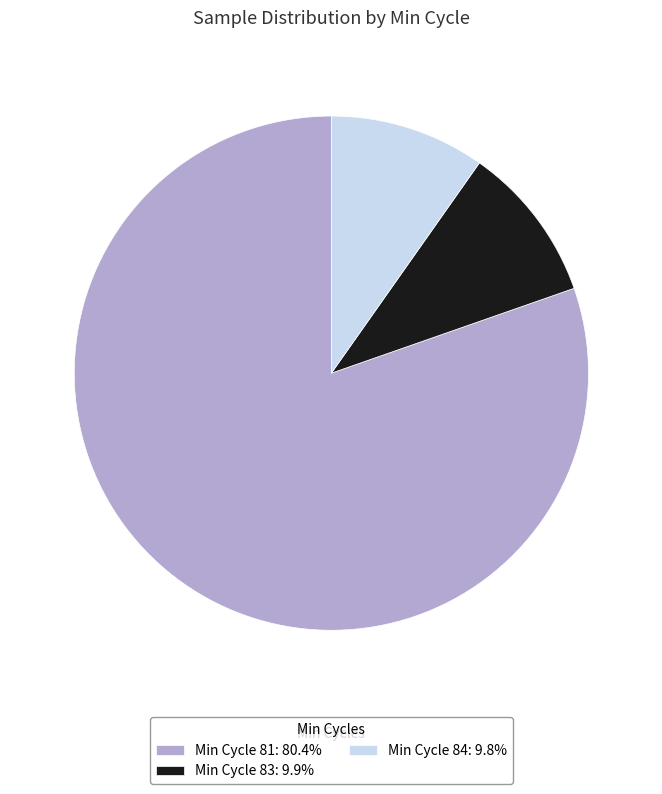

Is the sum of Min Cycle 84: 9.8% and Min Cycle 83: 9.9% greater than half?

No